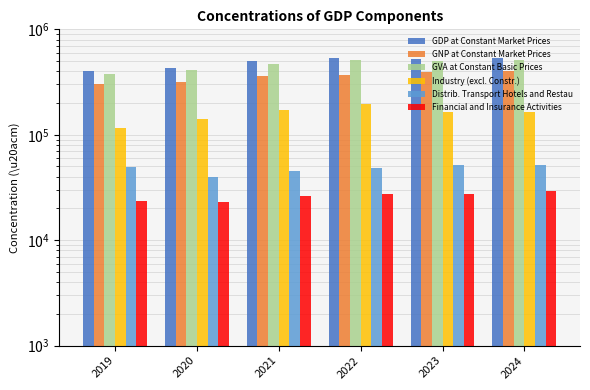

Which category has the highest value across all series?

2022